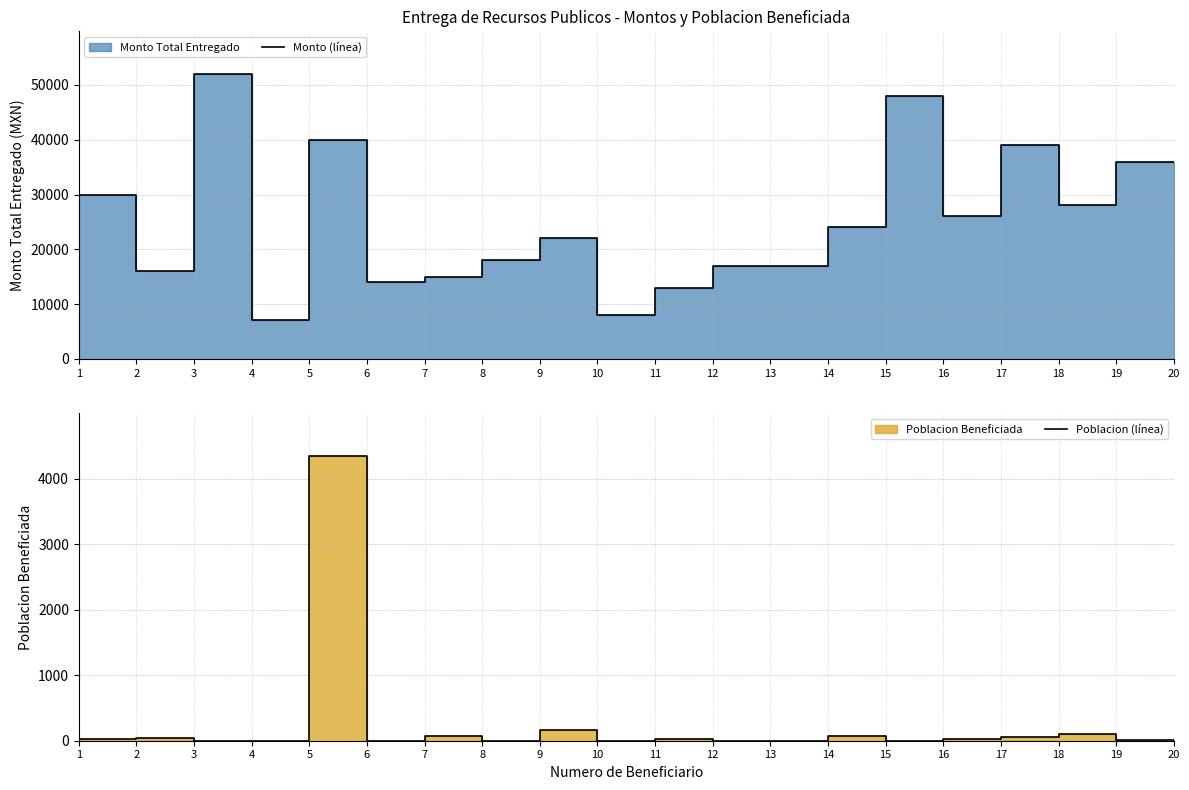

What is the difference between the second highest and minimum values in the Monto (línea) series?

41000